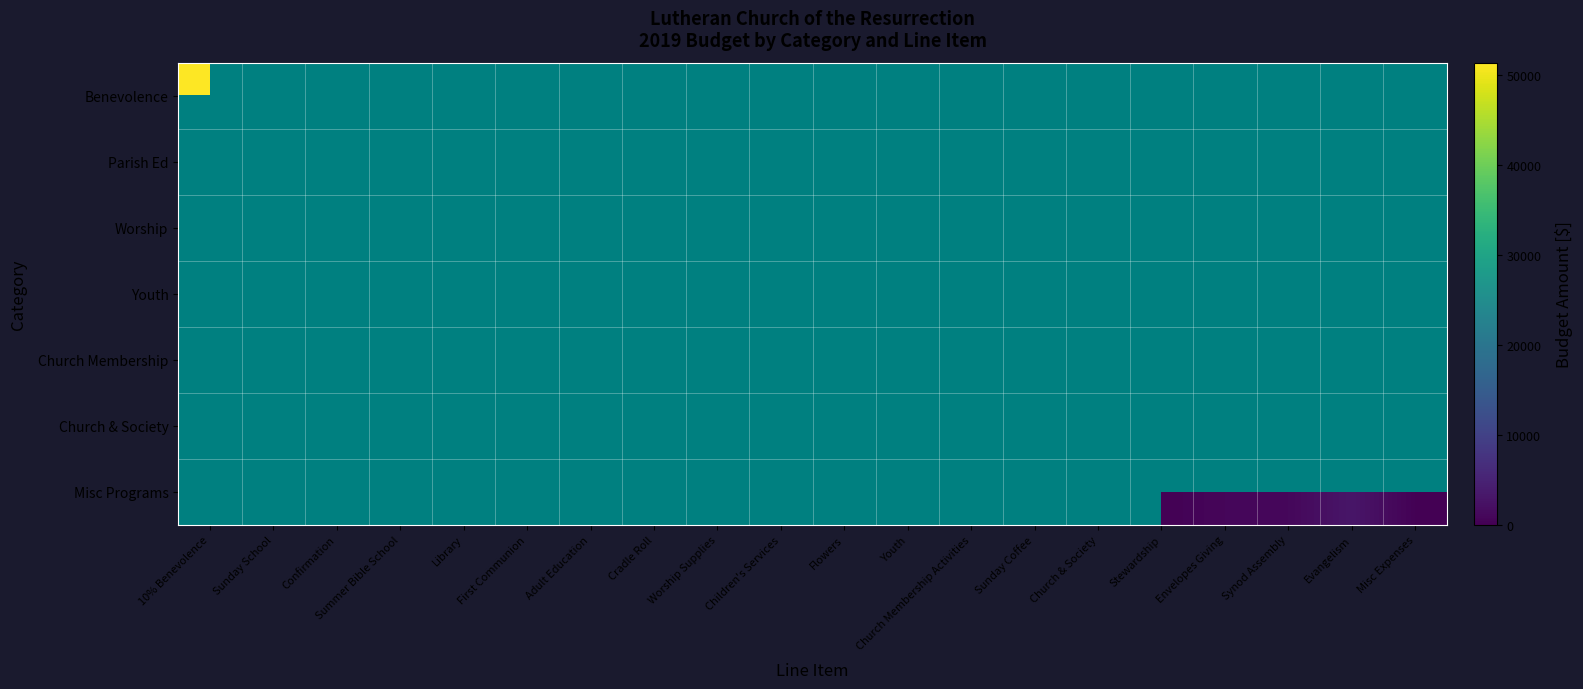

How many categories are shown in the chart?

20